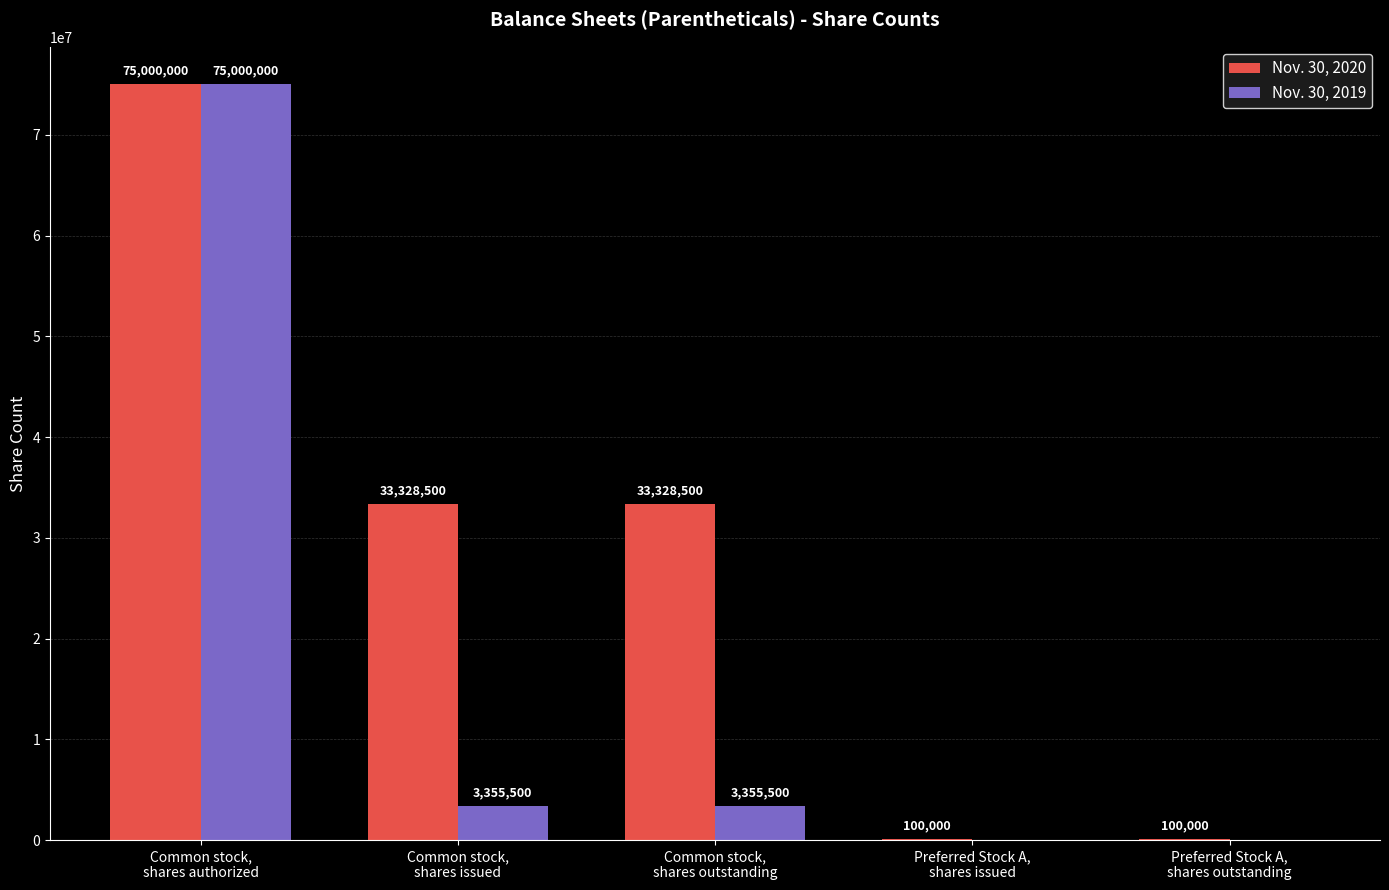

Which series has the largest total across all categories?

Nov. 30, 2020